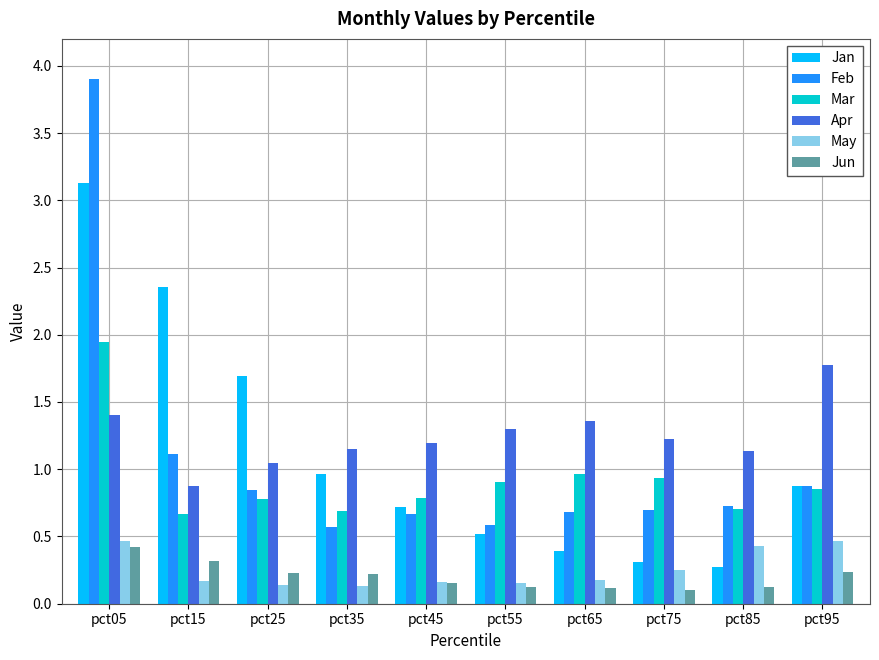

The value of Jun at pct25 is 0.4. True or false?

False